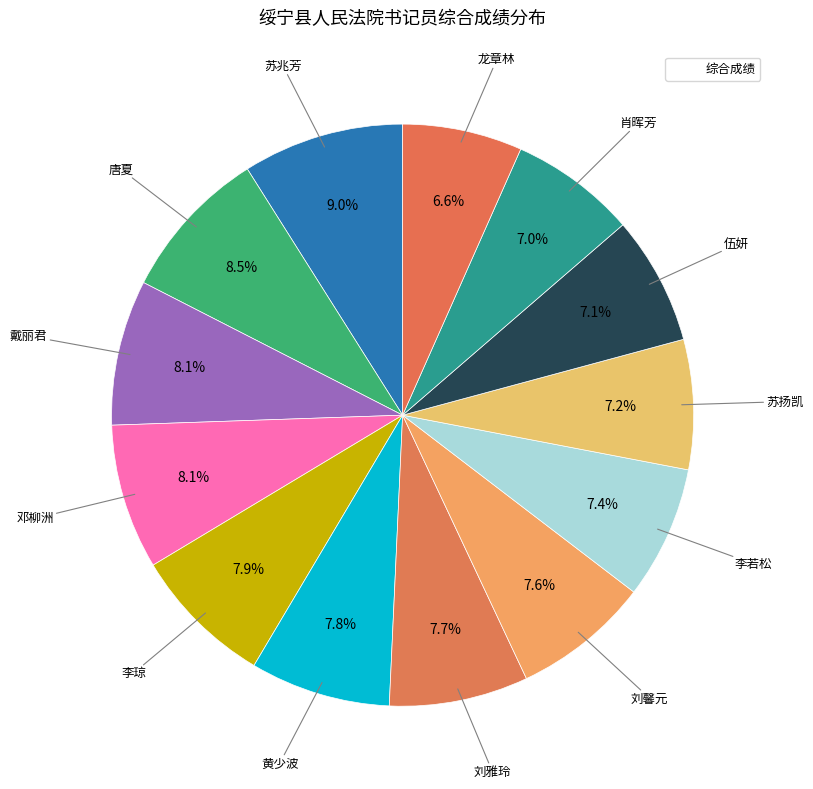

How many segments does this pie chart have?

13